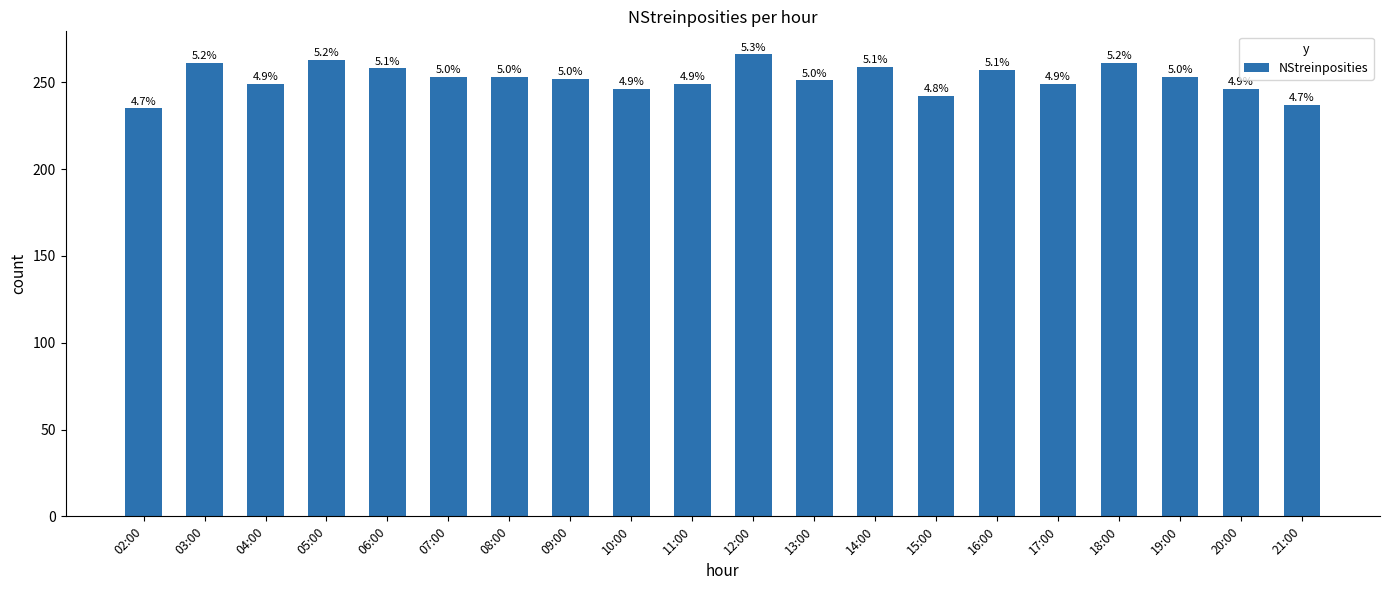

How many bars are there in total?

20